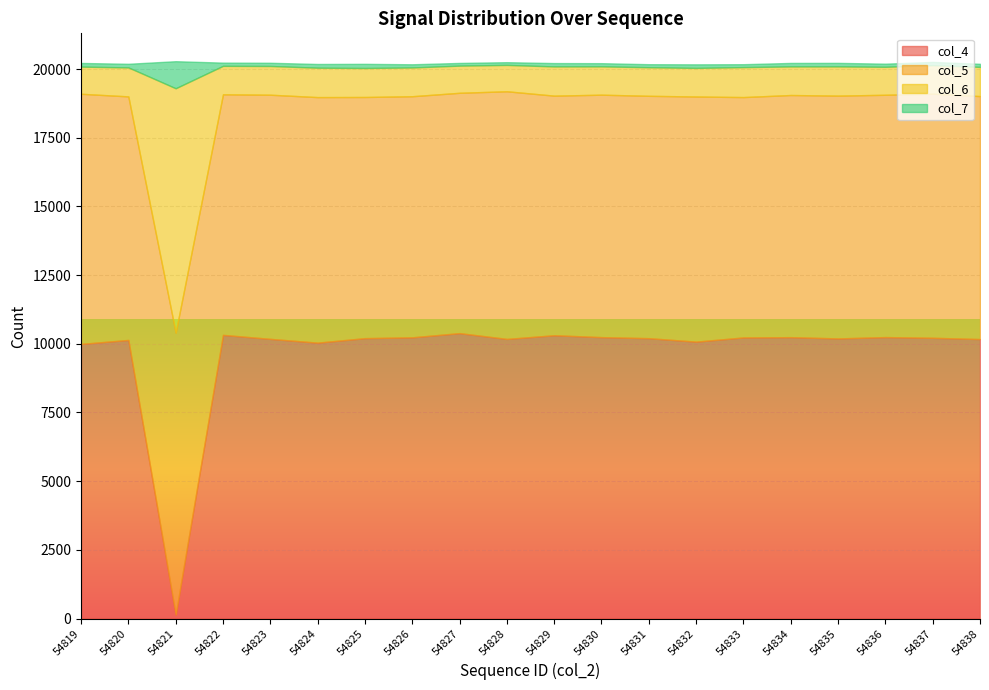

What is the sum of the col_5 values at 54833 and 54831?

17573